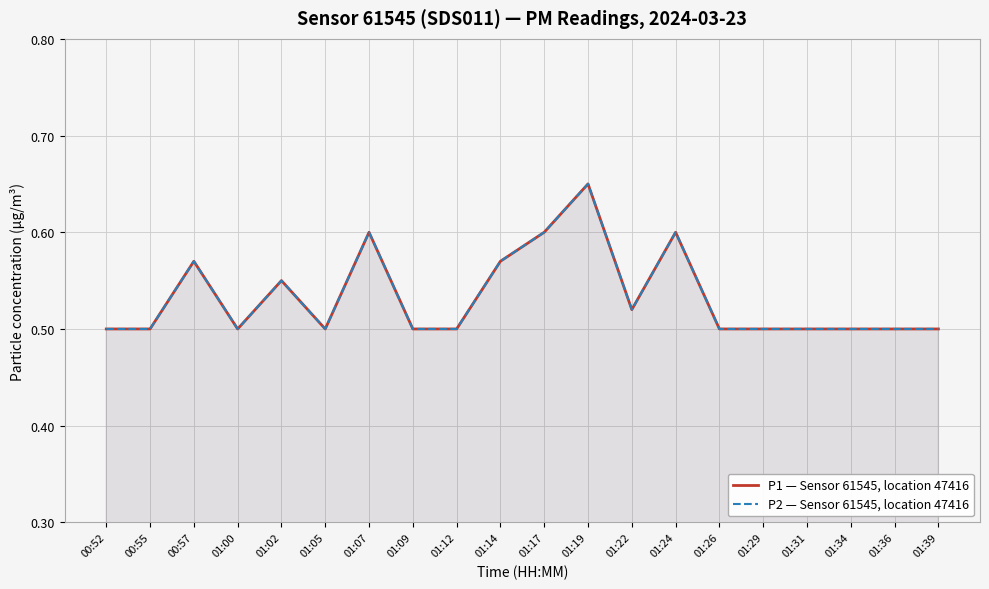

True or false: P2 — Sensor 61545, location 47416 has more than 1 points higher than both neighbors.

True